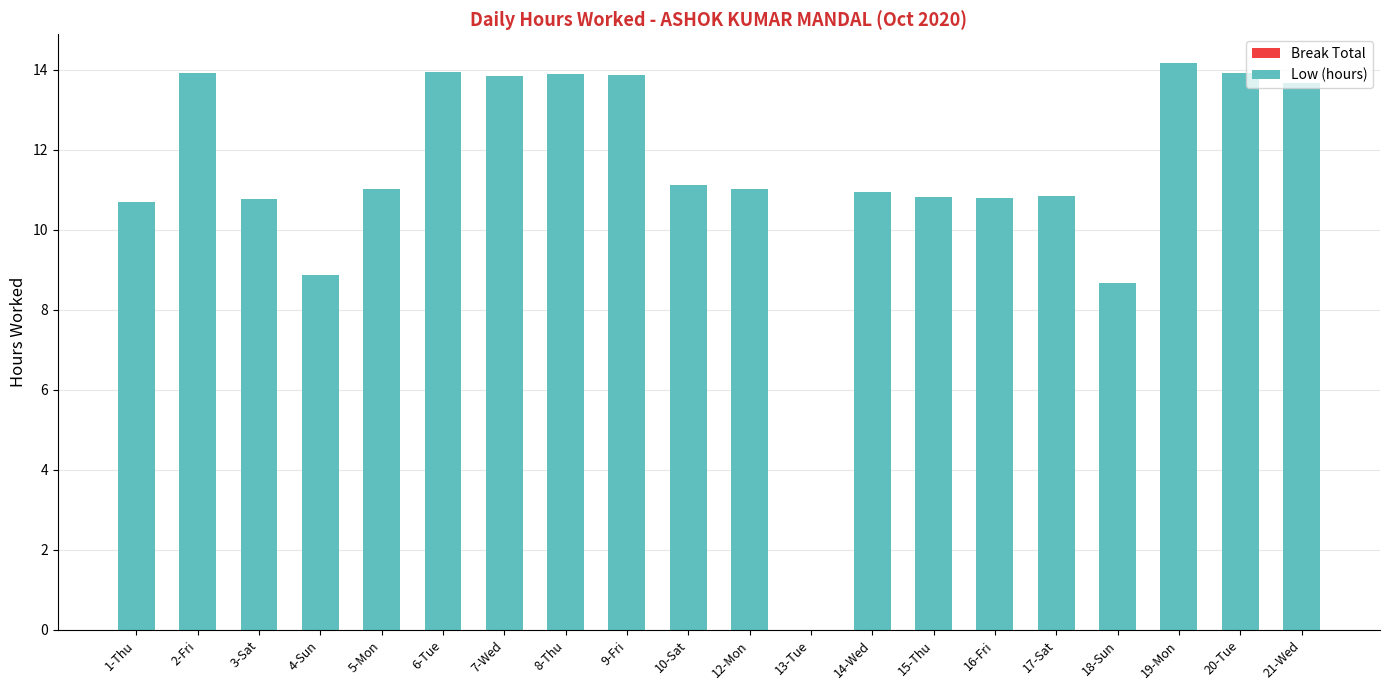

How many series are shown in this chart?

1